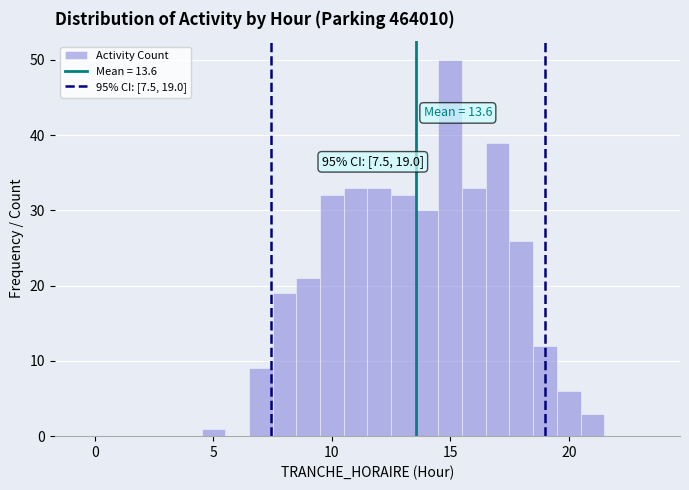

Read against the x-axis, roughly where is the centre of the tallest bar?

15.0